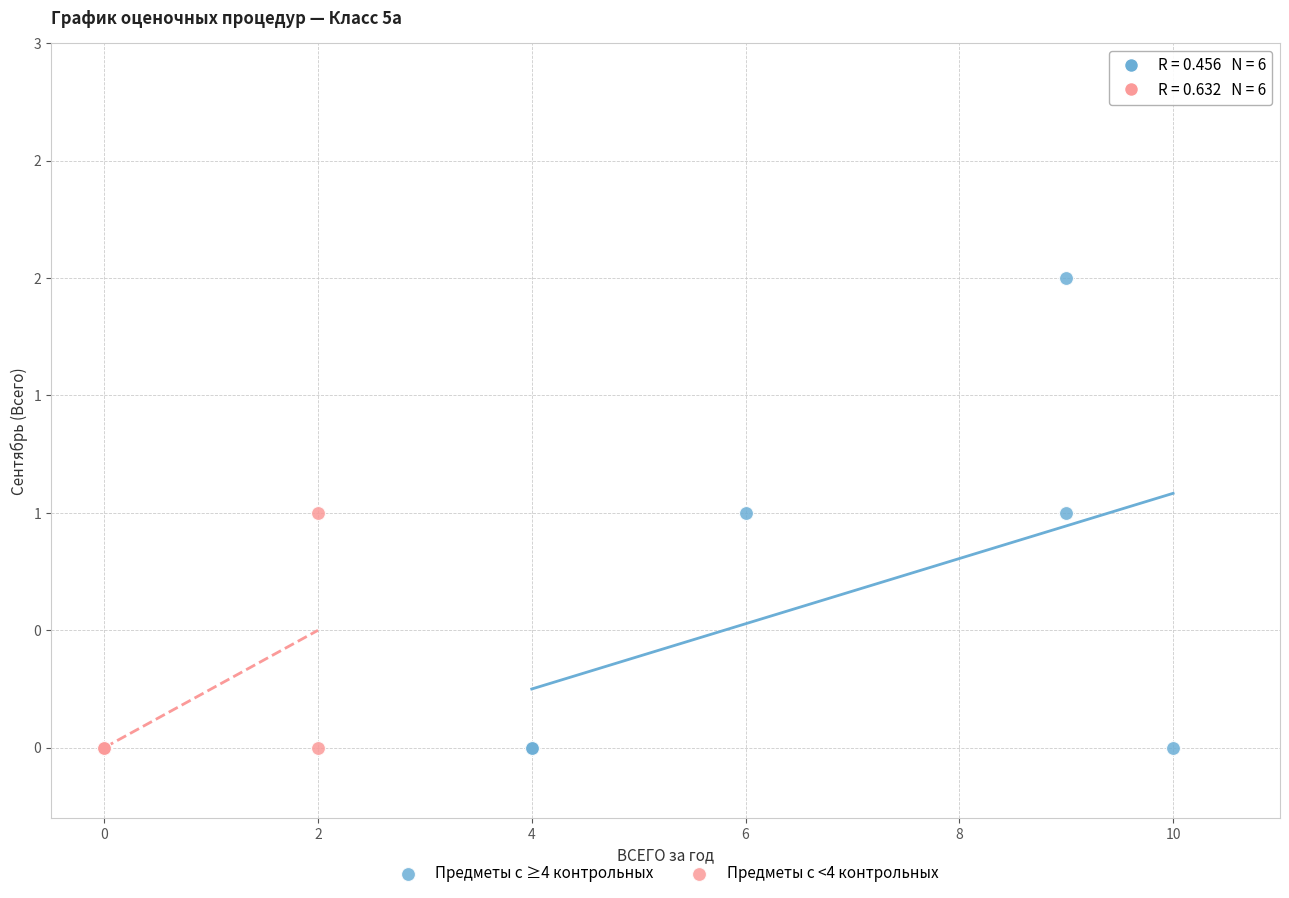

What are all the series names shown in the legend?

Предметы с ≥4 контрольных, Предметы с <4 контрольных